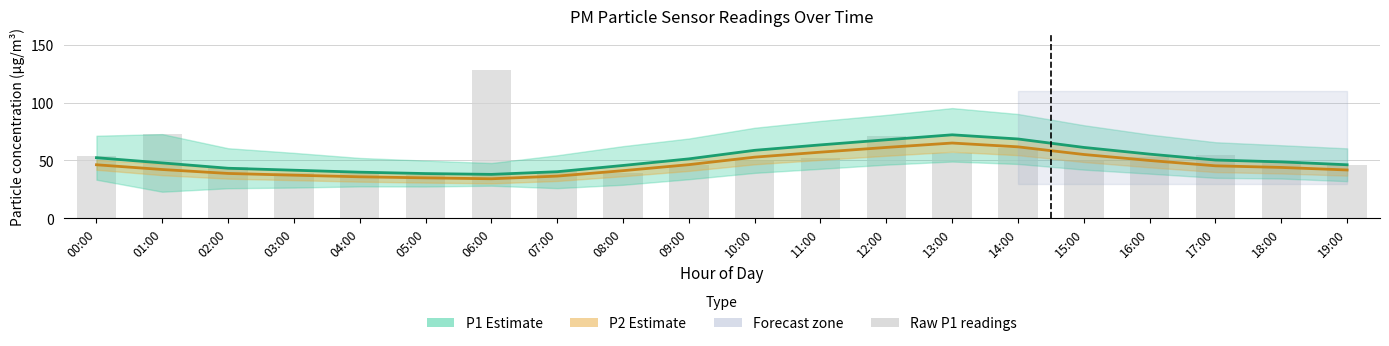

True or false: P2 Estimate has a value of 26.0 at 19:00.

False